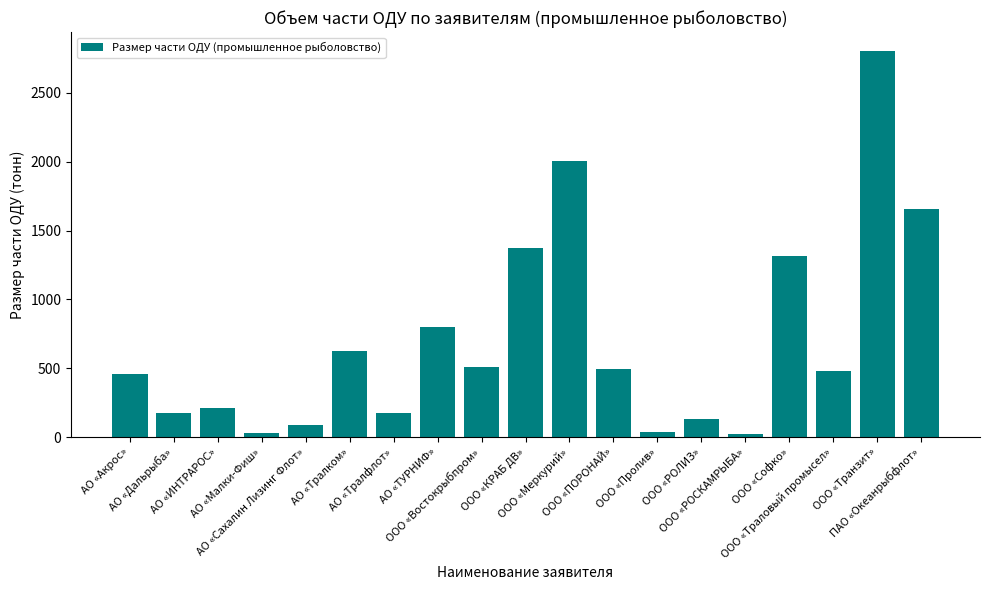

Where is the data nearest to the value 1410?

ООО «КРАБ ДВ»